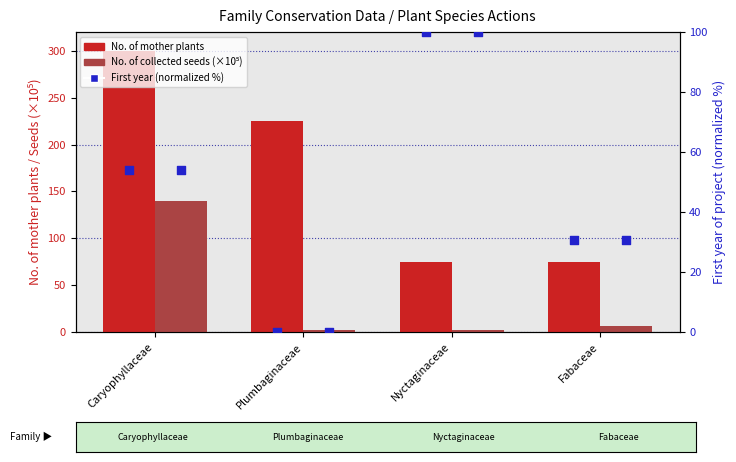

At which category is the sum across all series the highest?

Caryophyllaceae